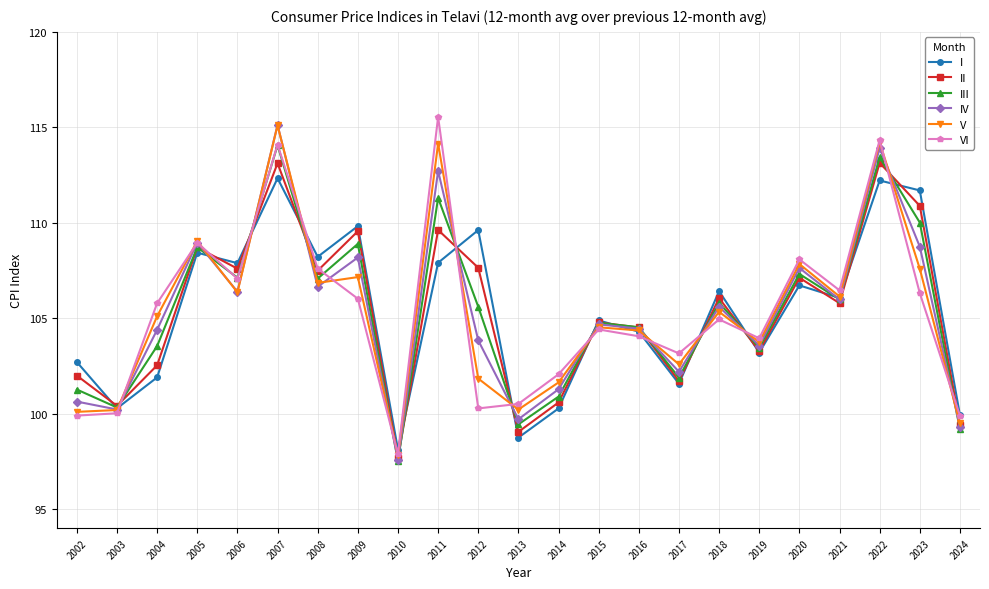

What is the sum of all III values?

2422.1